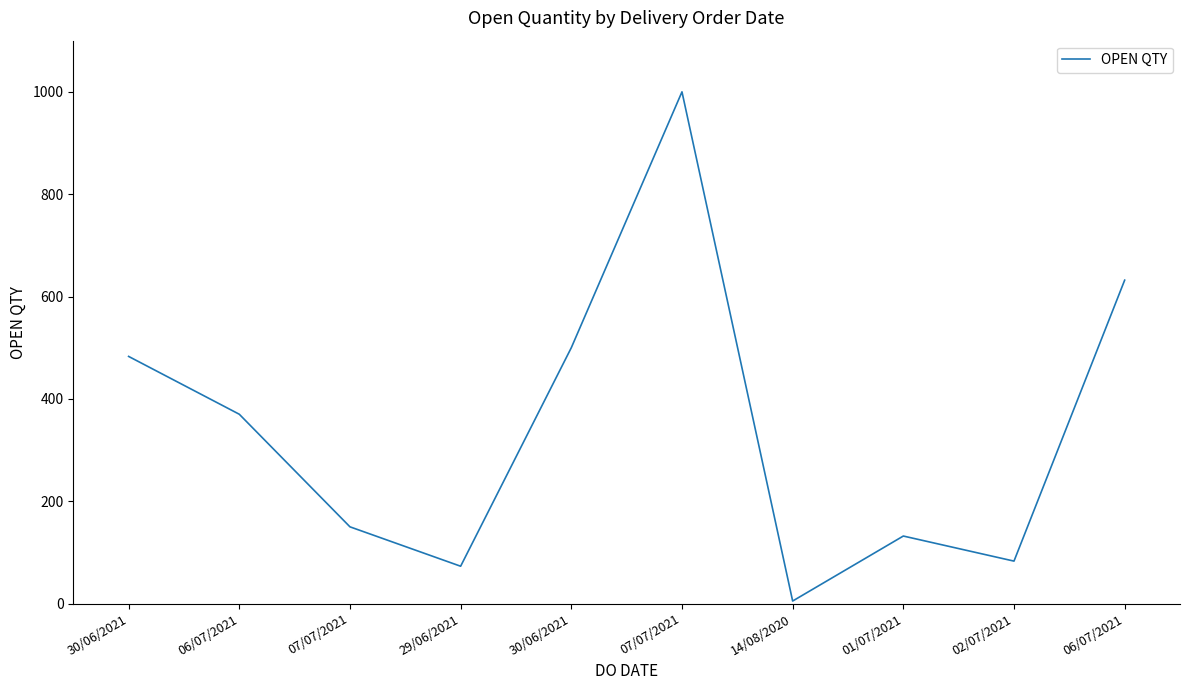

Does the chart have visible grid lines?

No